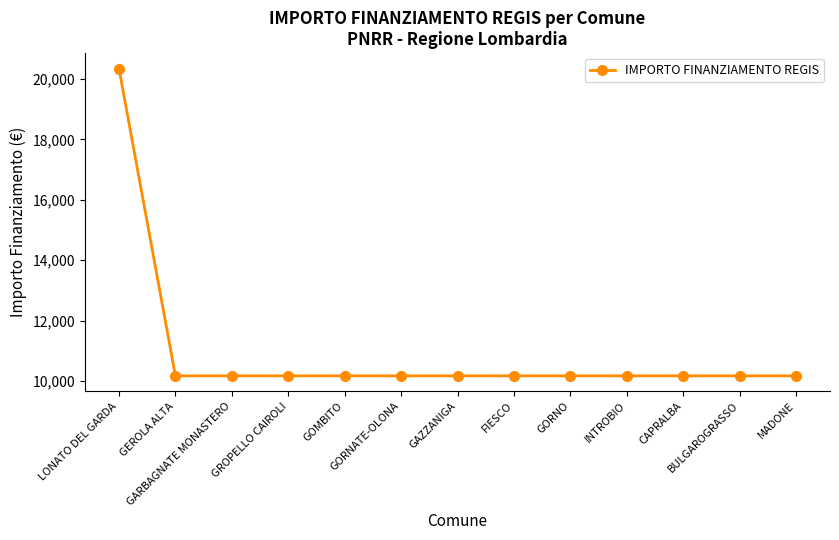

What is the label of the 7th point from the right?

GAZZANIGA